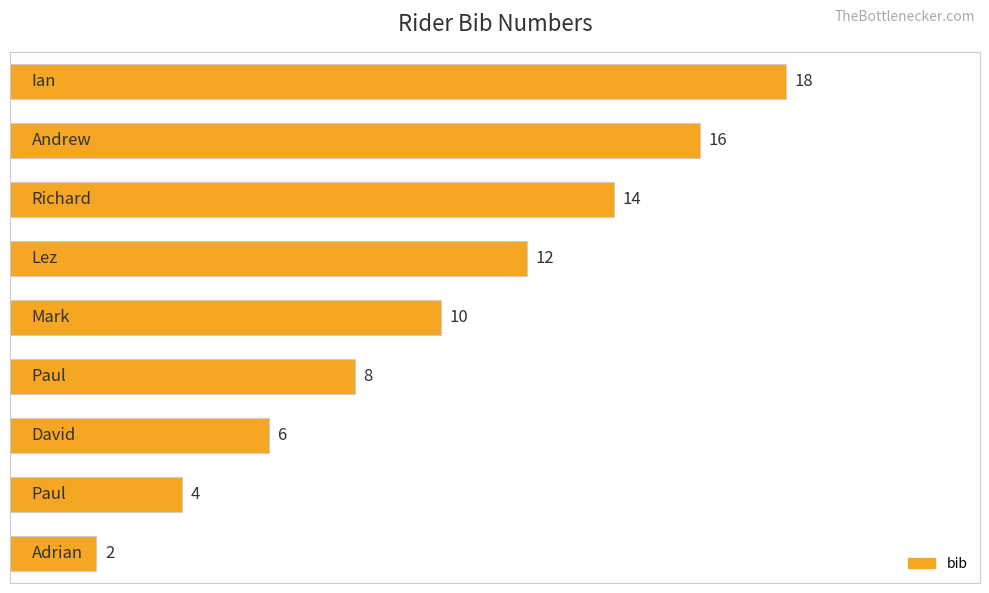

What is the difference between the maximum and minimum values?

16